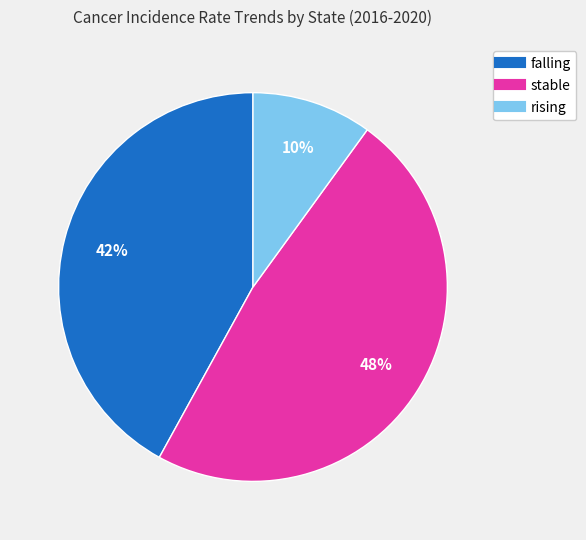

To the nearest percent, what percentage of the pie is falling?

42%